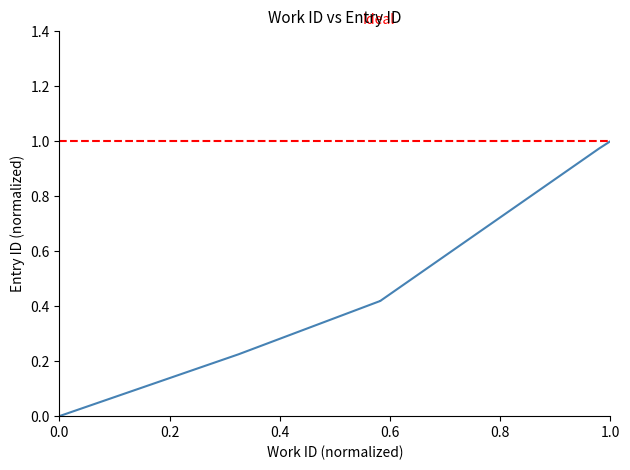

What is the difference between the maximum and minimum values?

1.0